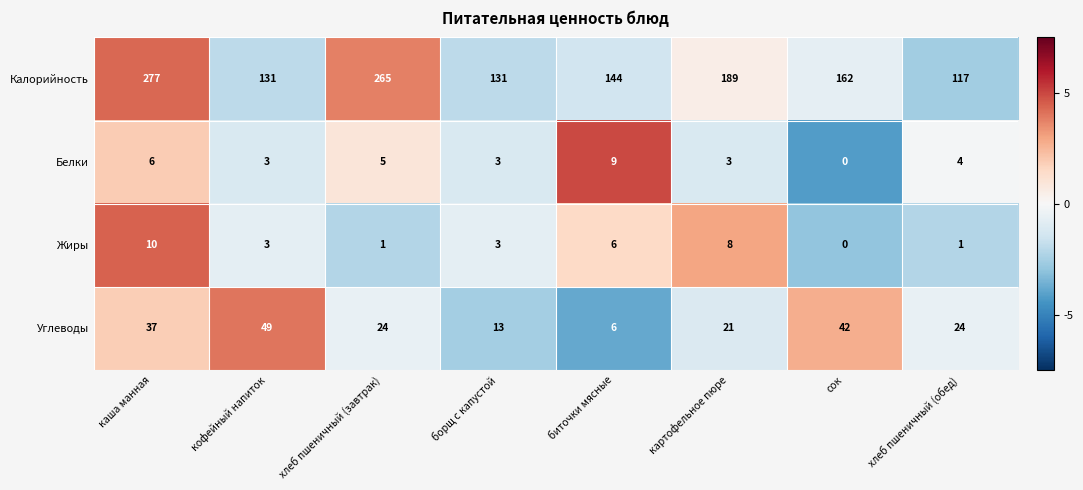

At which label does Жиры first exceed 3?

каша манная